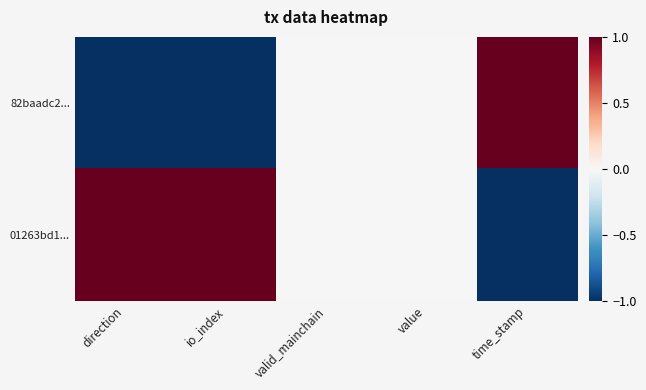

Reading left to right, what are all the values shown in this chart?

82baadc2...: direction=-1	io_index=-1	valid_mainchain=0	value=0	time_stamp=1
01263bd1...: direction=1	io_index=1	valid_mainchain=0	value=0	time_stamp=-1